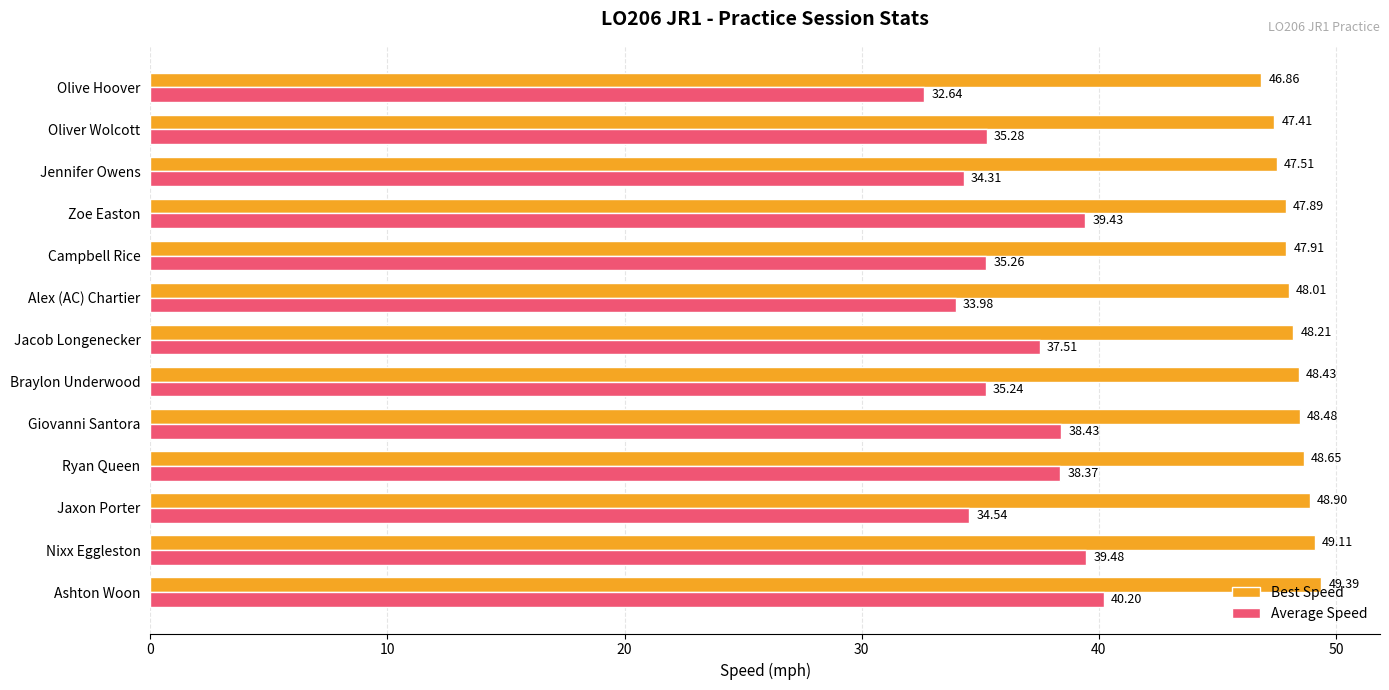

What is the difference between the second highest and minimum values in the Average Speed series?

6.8